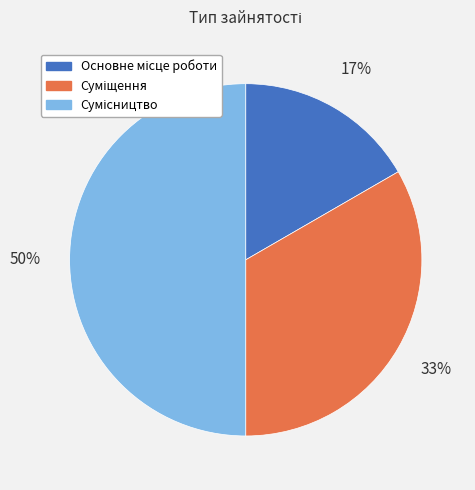

To the nearest percent, what is the average slice percentage?

33%